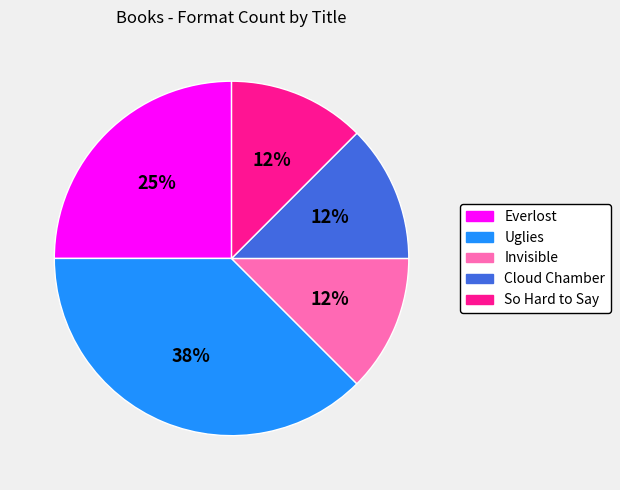

Which has a higher value, Invisible or Everlost?

Everlost